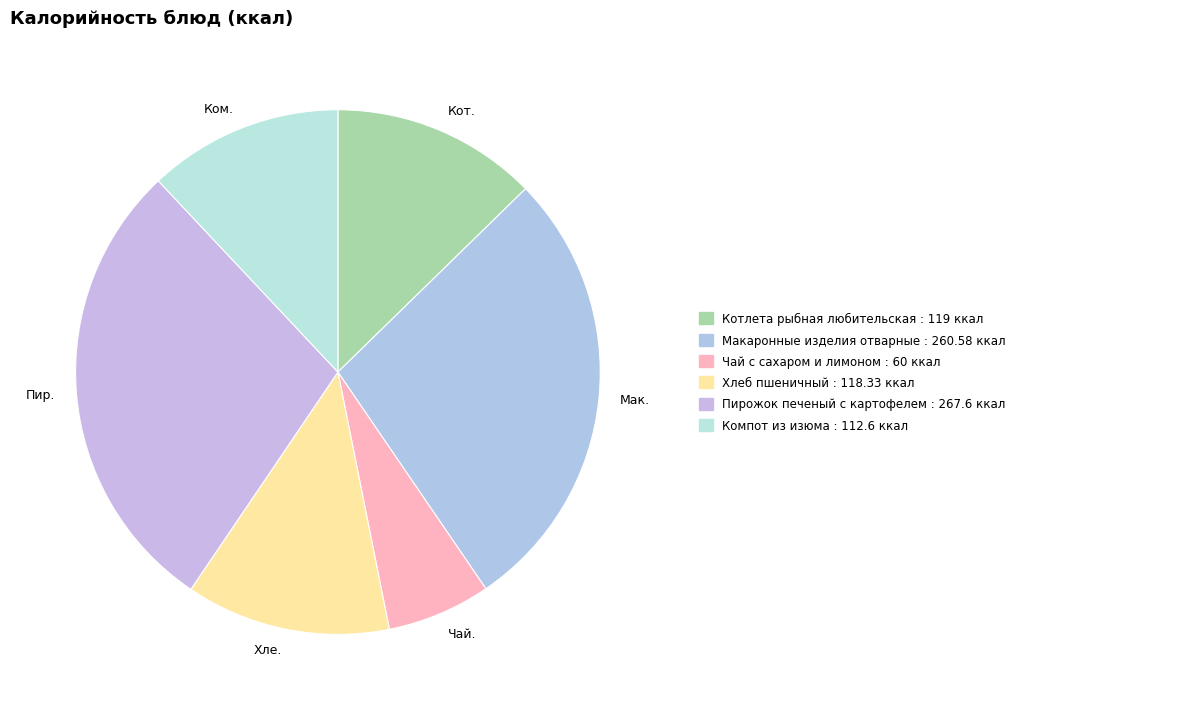

Which has a higher value, Ком. or Кот.?

Кот.